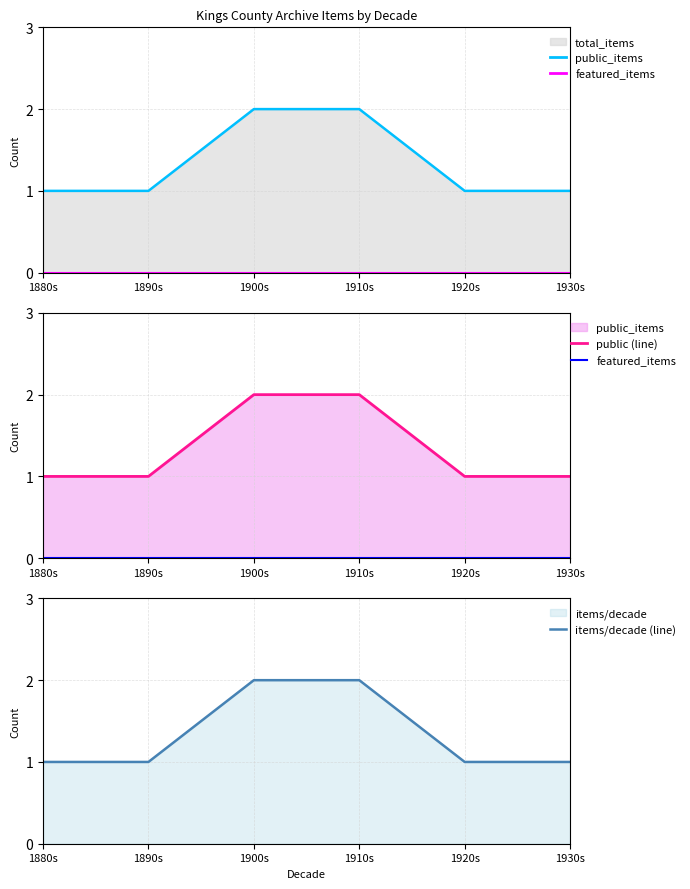

Is it true that items/decade (line) equals 1 at 1890s?

True